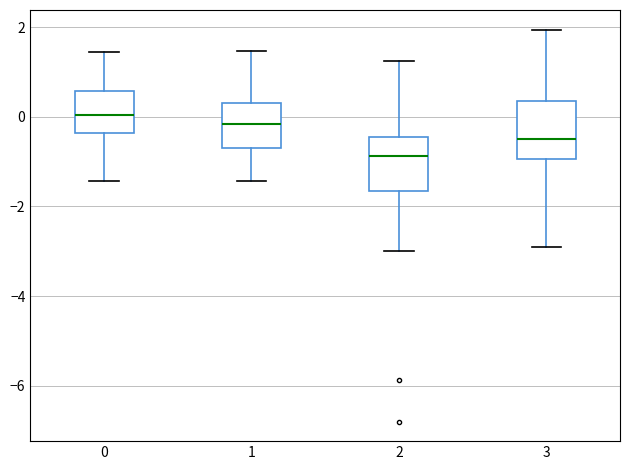

Where does the upper whisker of the box at x = 1 end on the y-axis? The values are not printed on the chart, so give them approximately, as read against the axis.

1.4